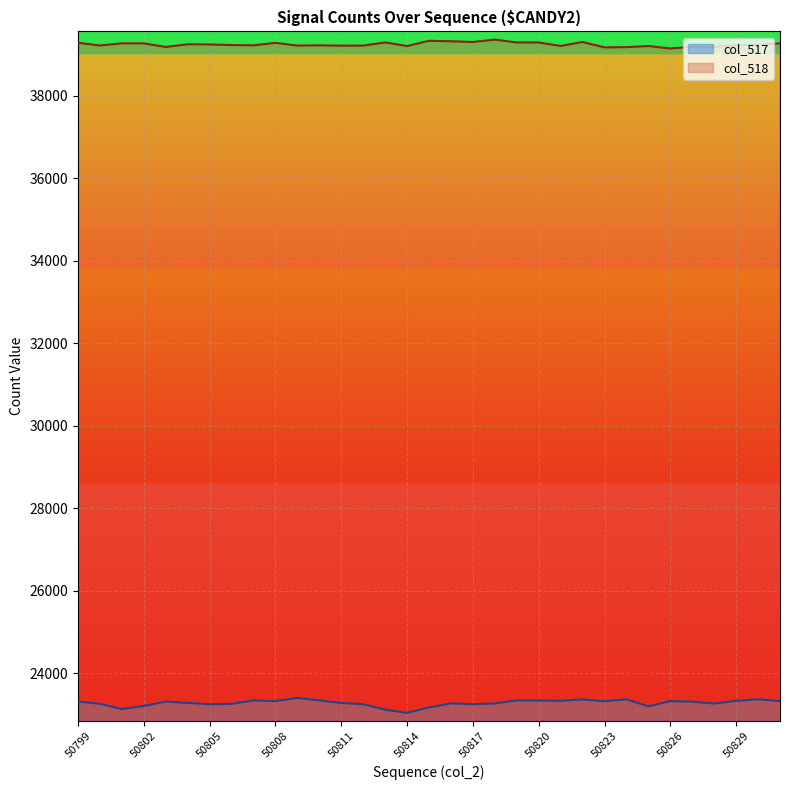

The chart shows a value of 5323 at 50830. True or false?

False